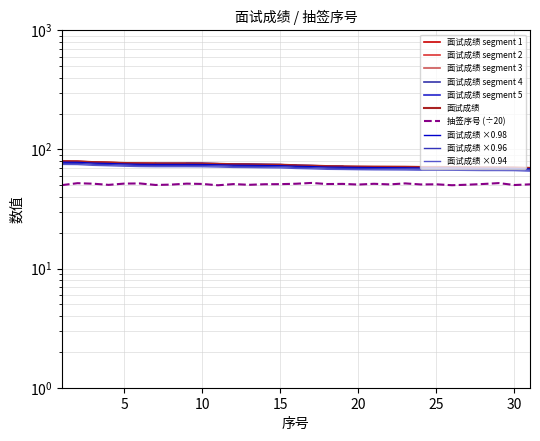

The 面试成绩 series shows 119.4 at 12. True or false?

False